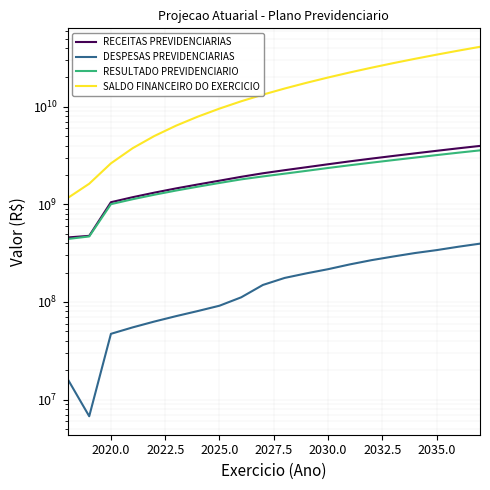

True or false: DESPESAS PREVIDENCIARIAS has a value of 512702125.8 at 2035.0.

False